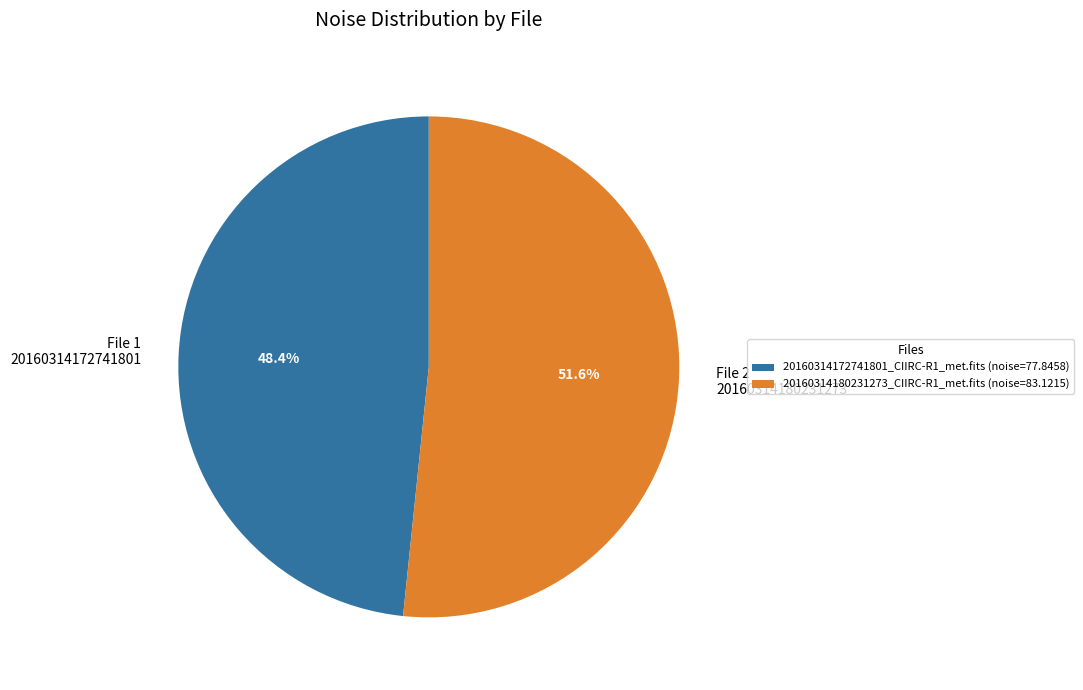

Is the sum of 20160314180231273_CIIRC-R1_met.fits and 20160314172741801_CIIRC-R1_met.fits greater than half?

Yes